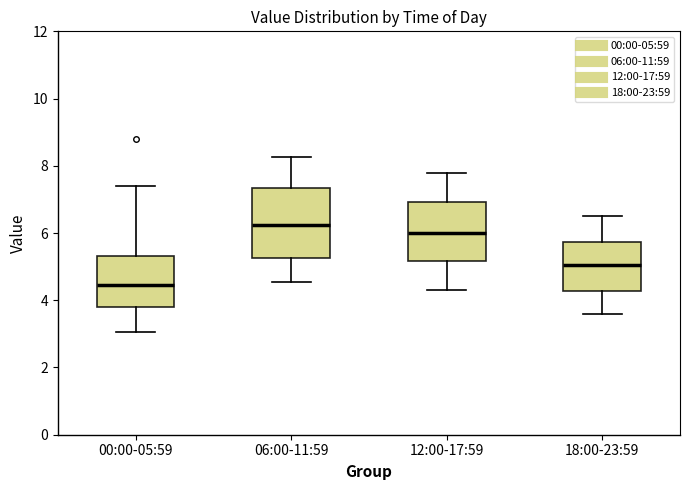

Reading left to right, read every box against the y-axis: the position of its median line, the range the box covers, and the ends of its whiskers. The values are not printed on the chart, so give them approximately, as read against the axis.

00:00-05:59: median 4.4, box 3.8 to 5.4, whiskers 3.0 to 7.4
06:00-11:59: median 6.2, box 5.2 to 7.4, whiskers 4.6 to 8.2
12:00-17:59: median 6.0, box 5.2 to 7.0, whiskers 4.4 to 7.8
18:00-23:59: median 5.0, box 4.2 to 5.8, whiskers 3.6 to 6.6